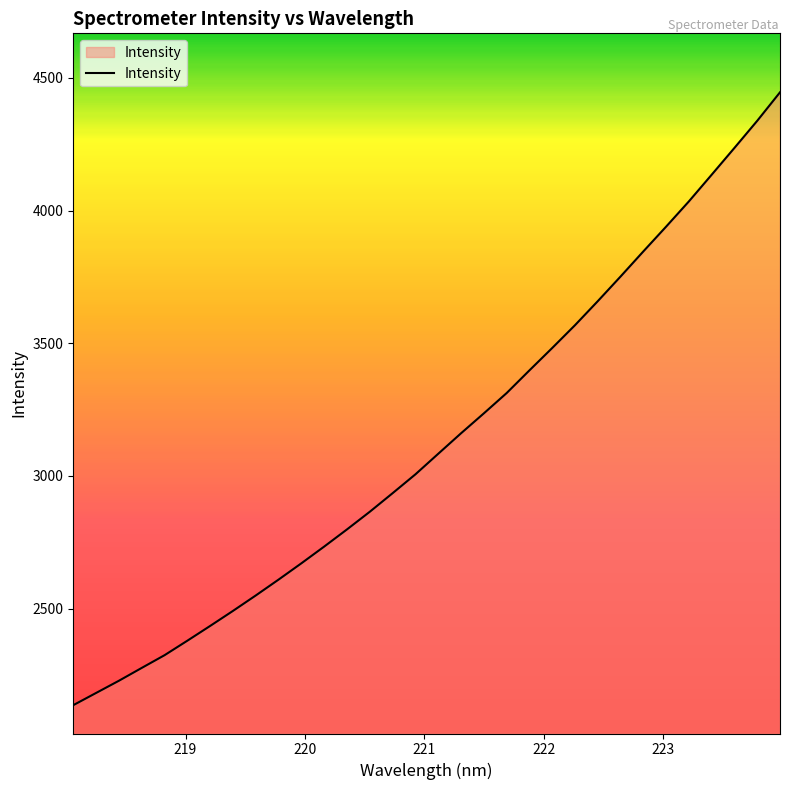

What is the minimum value shown in the chart?

2136.1